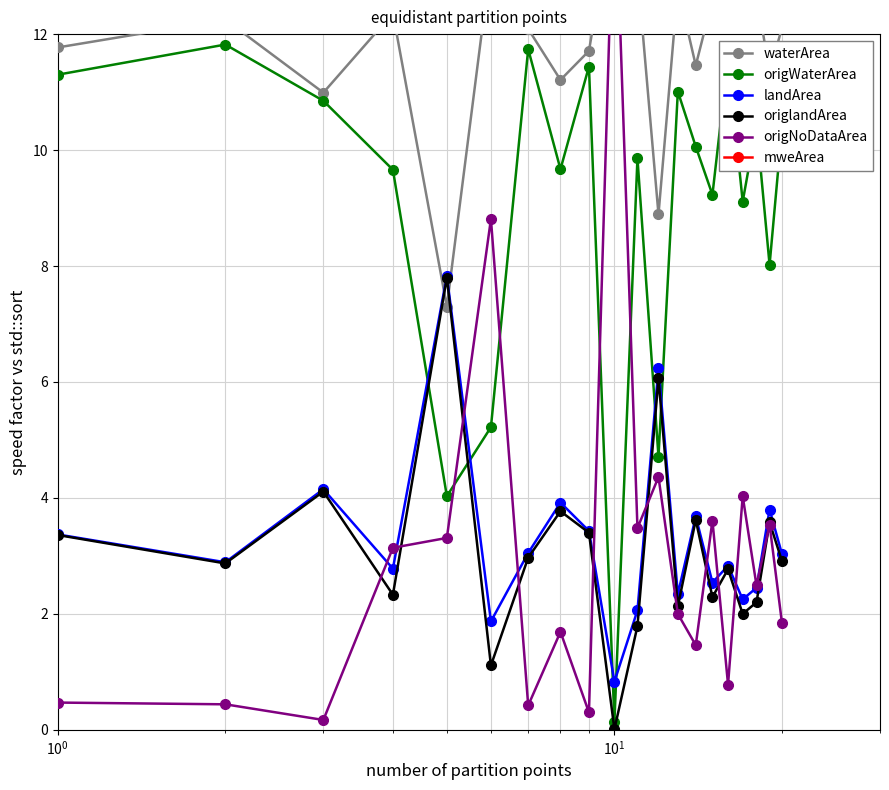

What is the value of the origWaterArea point at the 16th from the left?

11.6